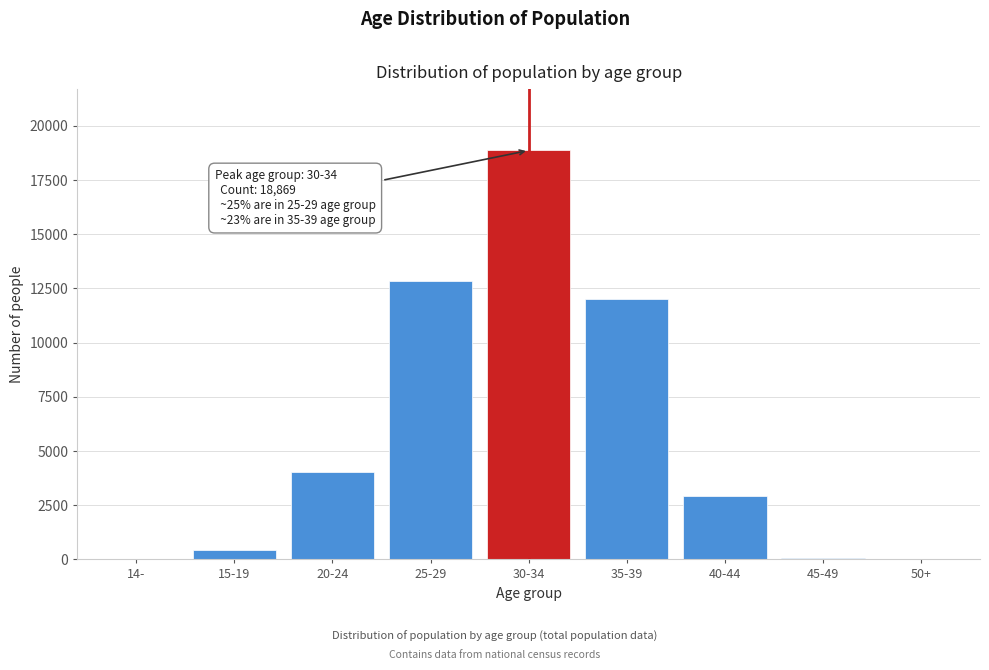

What is the maximum value shown in the chart?

18869